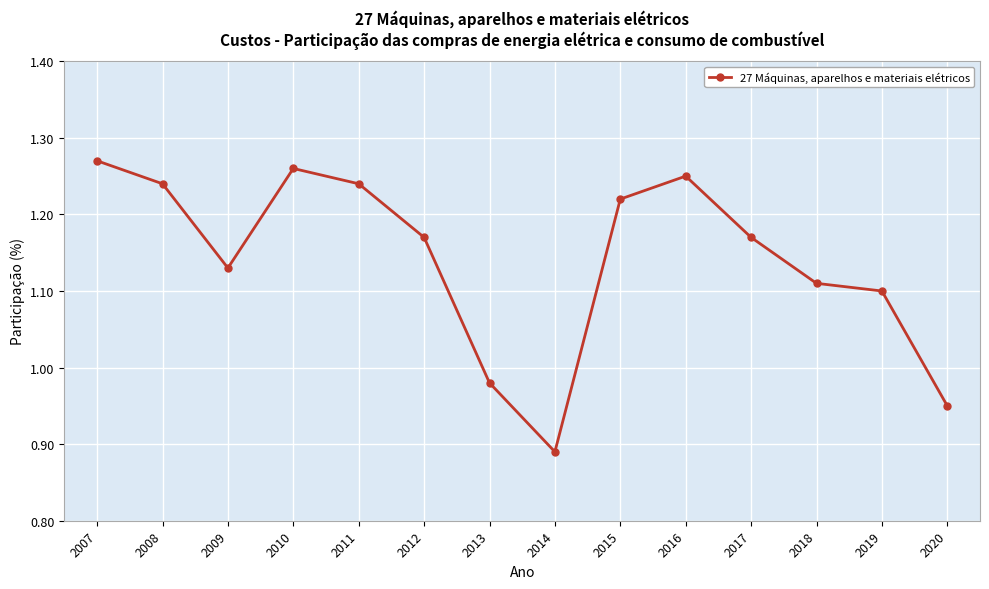

Where is the first local maximum?

2010